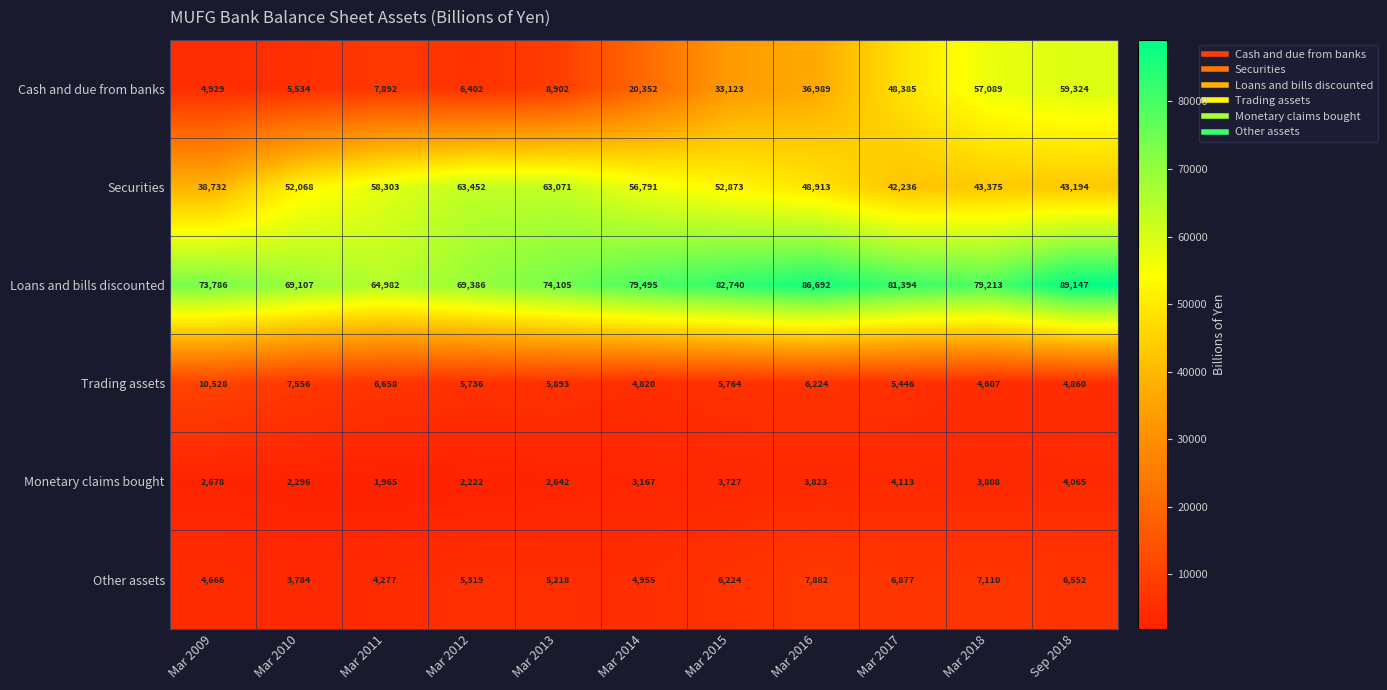

Where is Cash and due from banks nearest to the value 32126?

Mar 2015